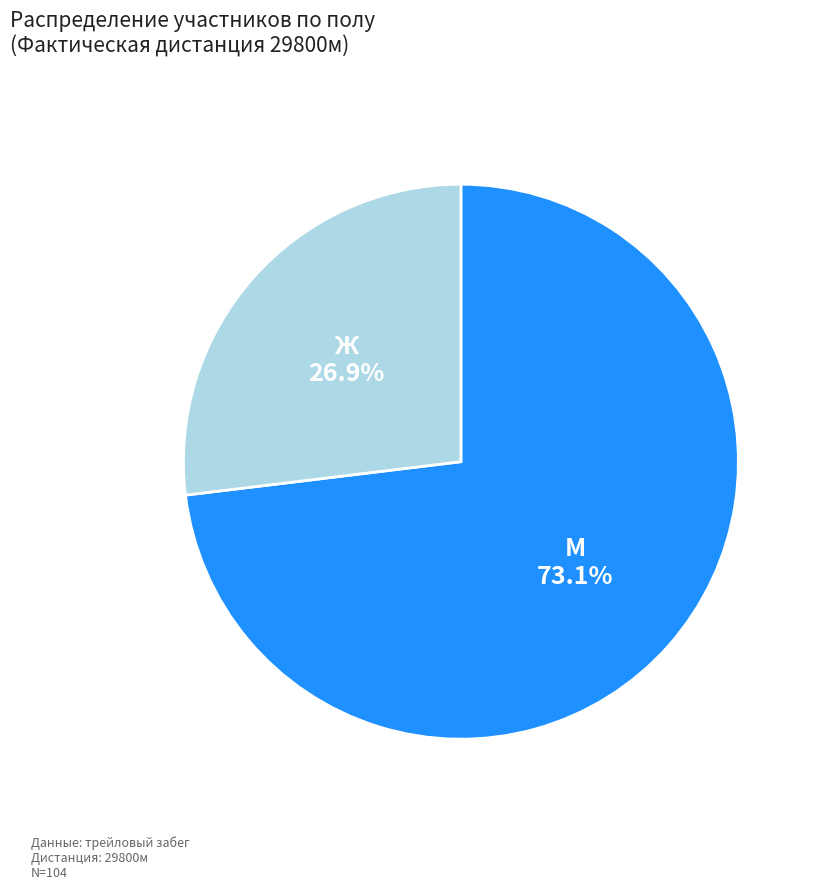

Is it true that М is 73% of the pie?

True